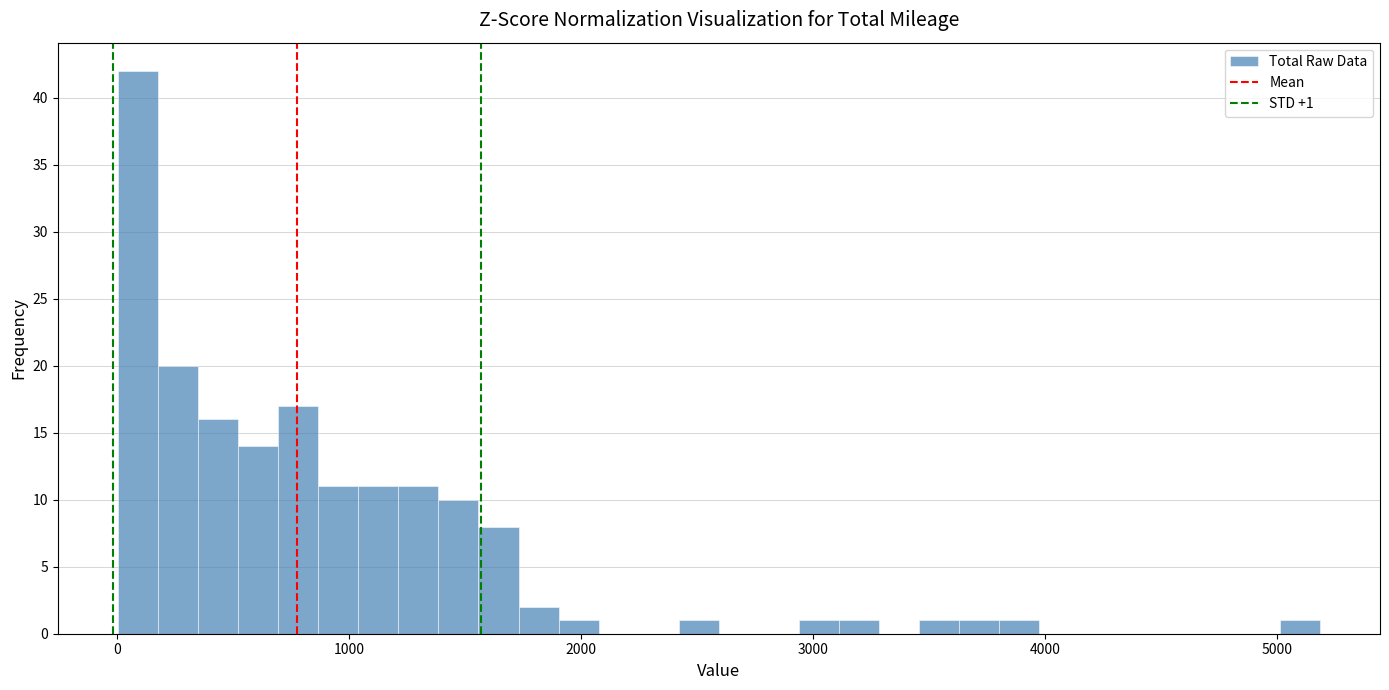

Read against the x-axis, roughly where is the centre of the tallest bar?

100